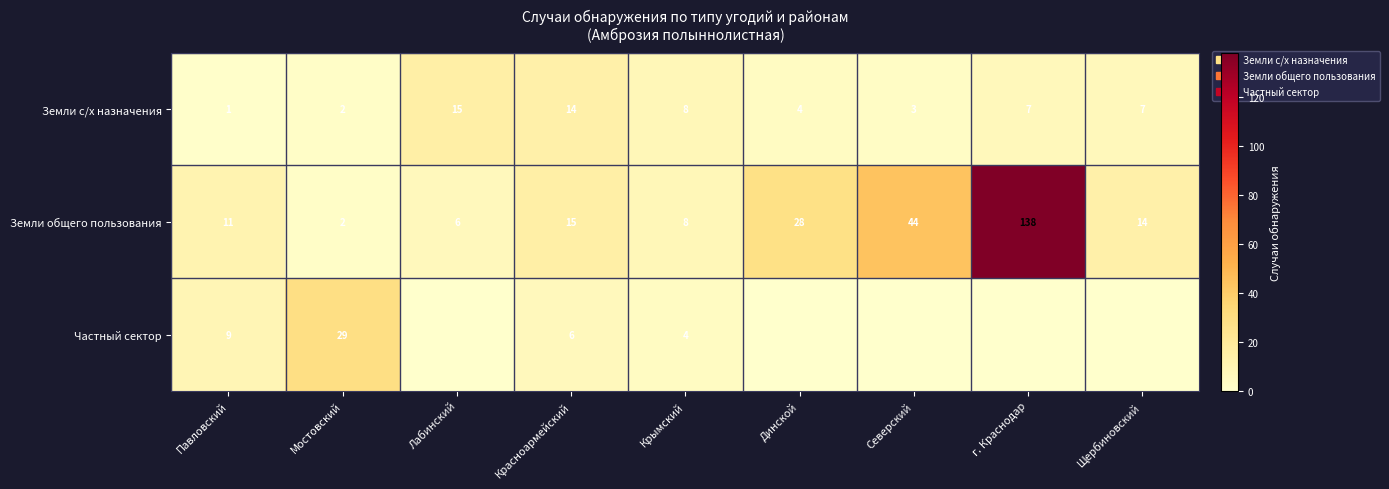

What is the difference between the Земли общего пользования values at Динской and Щербиновский?

14